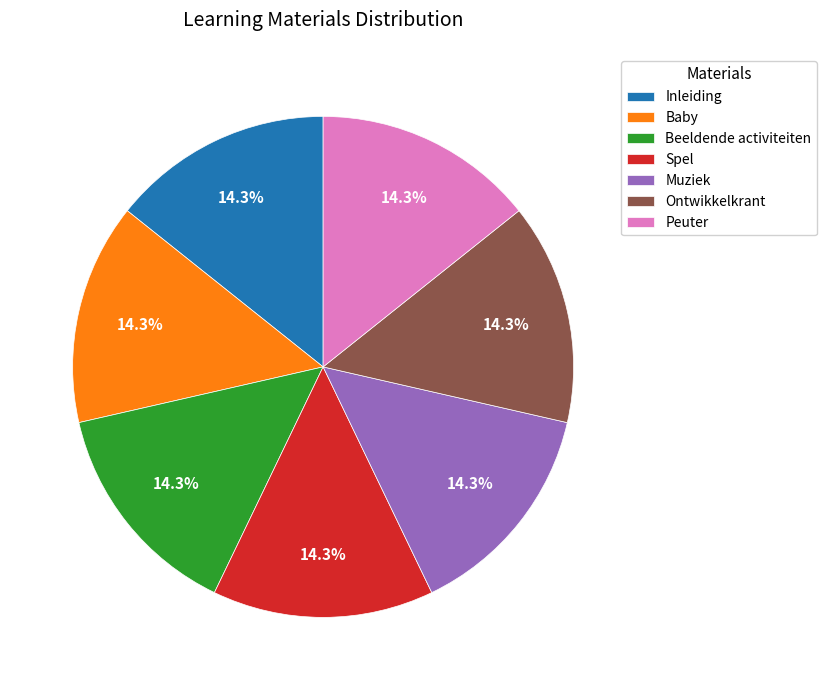

How many slices are in this pie chart?

7